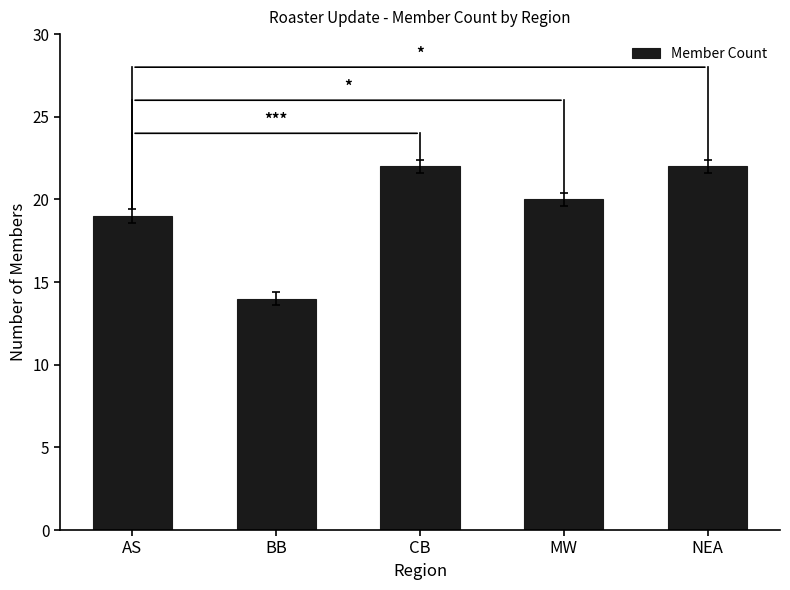

What position from the right is MW?

2